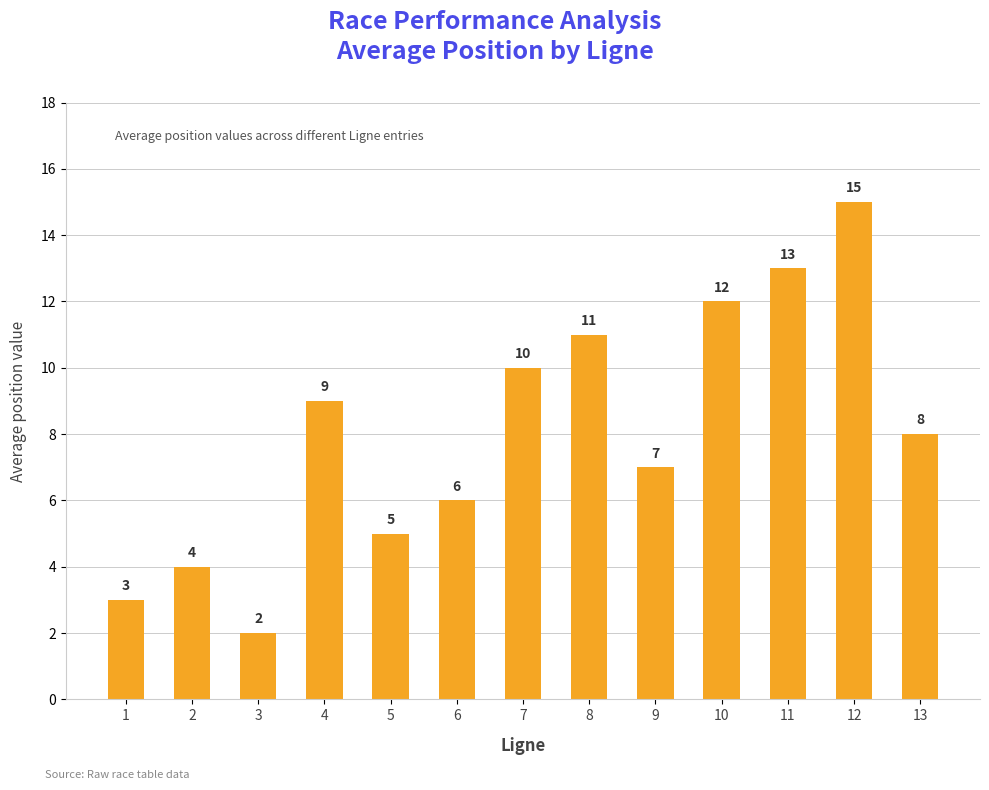

Reading right to left, transcribe all the data shown in this chart.

8	15	13	12	7	11	10	6	5	9	2	4	3